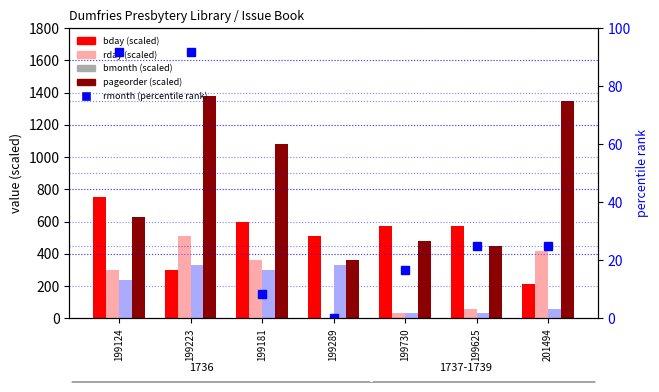

What is the maximum value shown in the chart?

1380.0